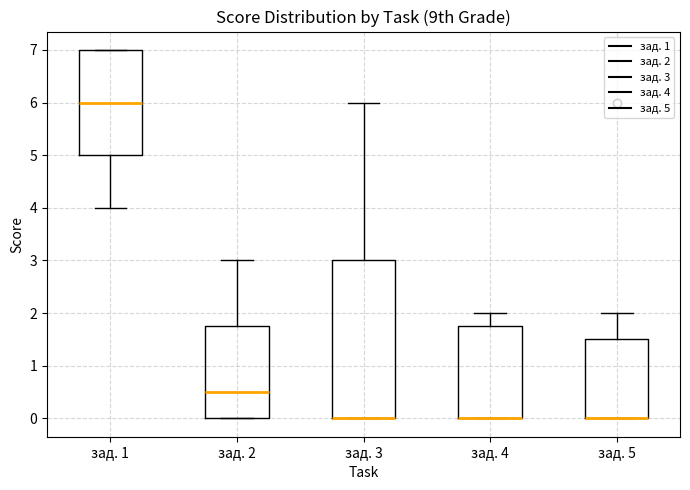

Where is the upper edge of the box for зад. 3 on the y-axis? The values are not printed on the chart, so give them approximately, as read against the axis.

3.0